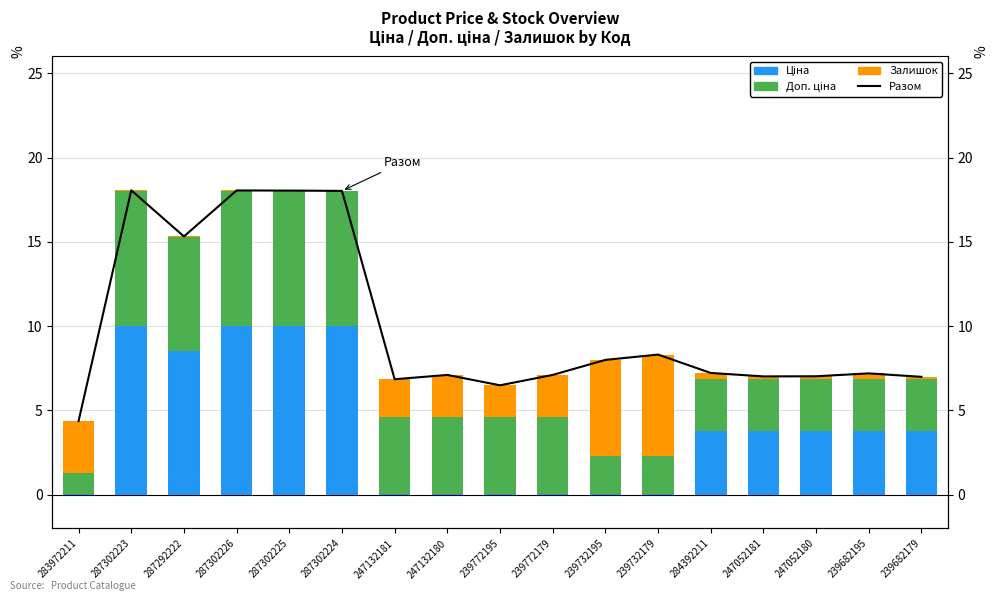

The value of Доп. ціна at 287302223 is 10.7. True or false?

False